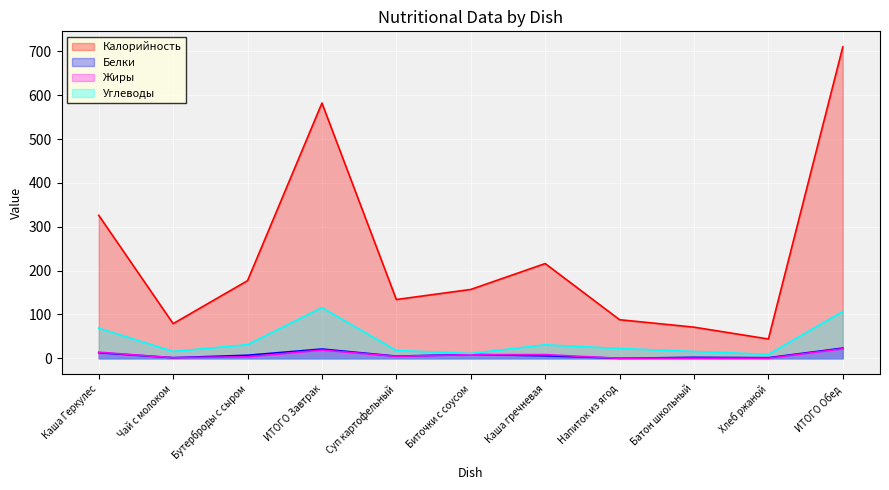

Between which two adjacent categories do Жиры and Белки first intersect?

Биточки с соусом and Каша гречневая